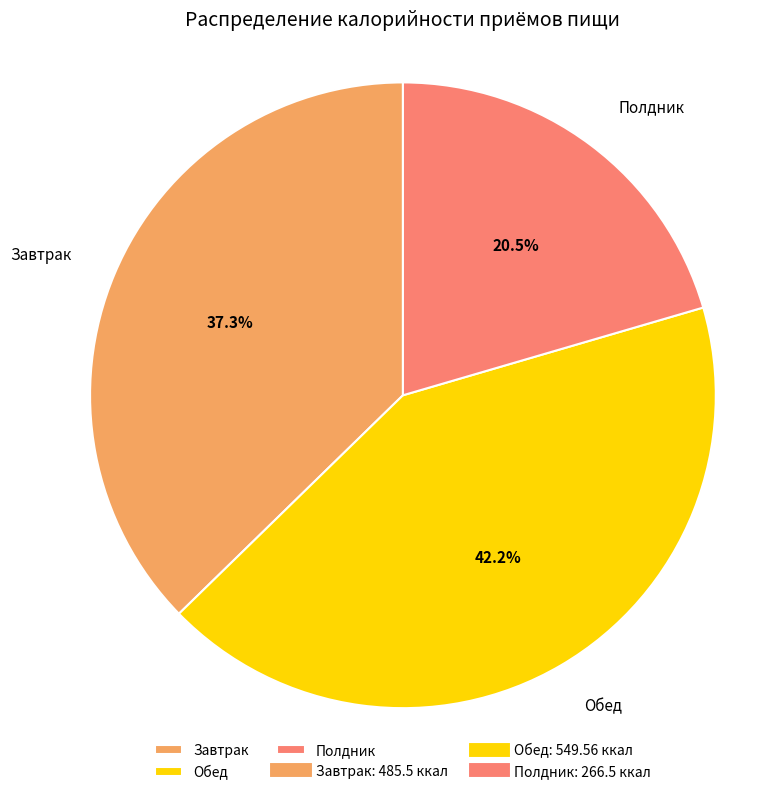

To the nearest percent, what is the difference between the largest and smallest slice percentages?

22%